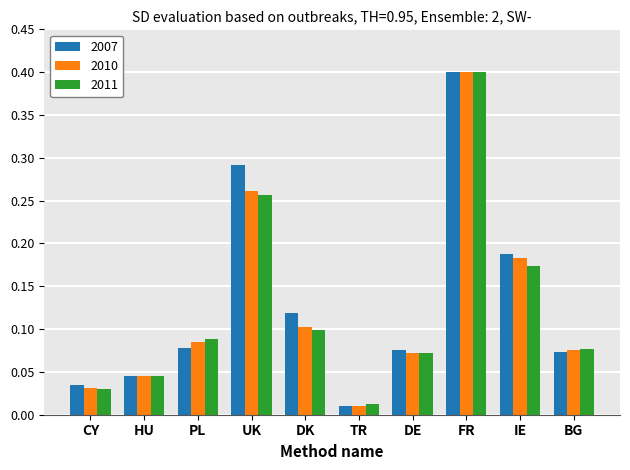

Which series has the widest spread of values?

2010